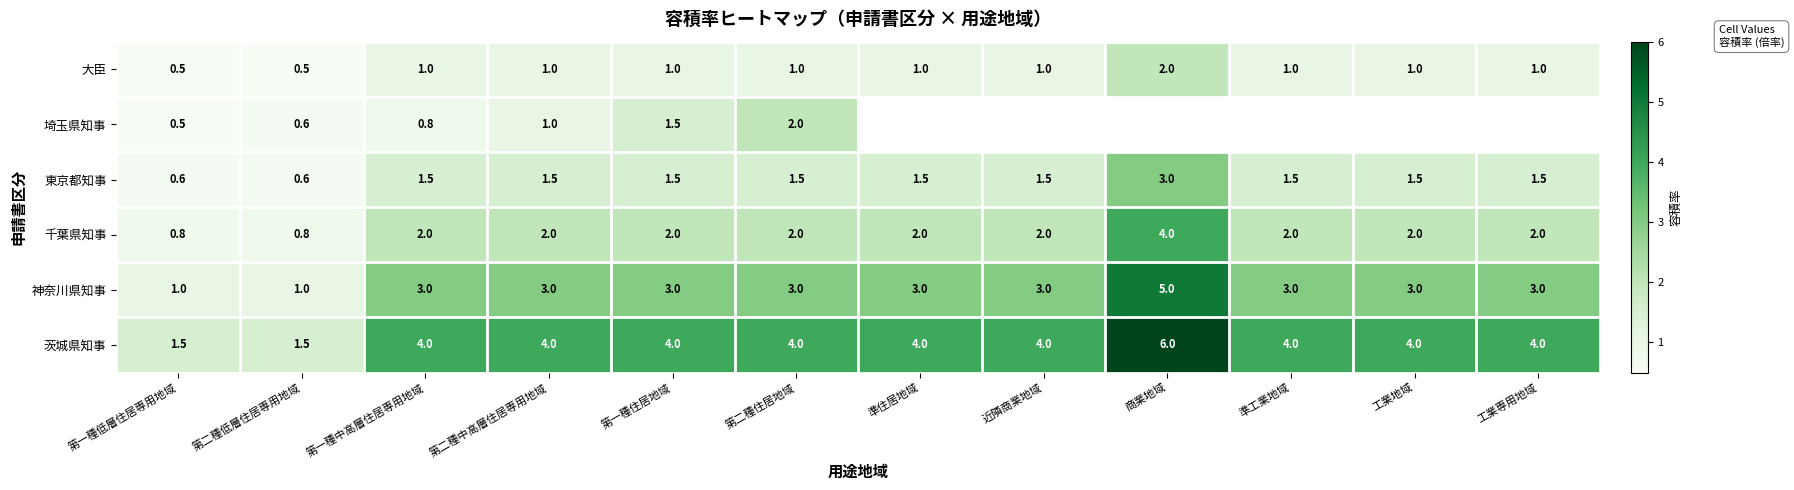

Count the 大臣 values in the range 1 to 2.

10